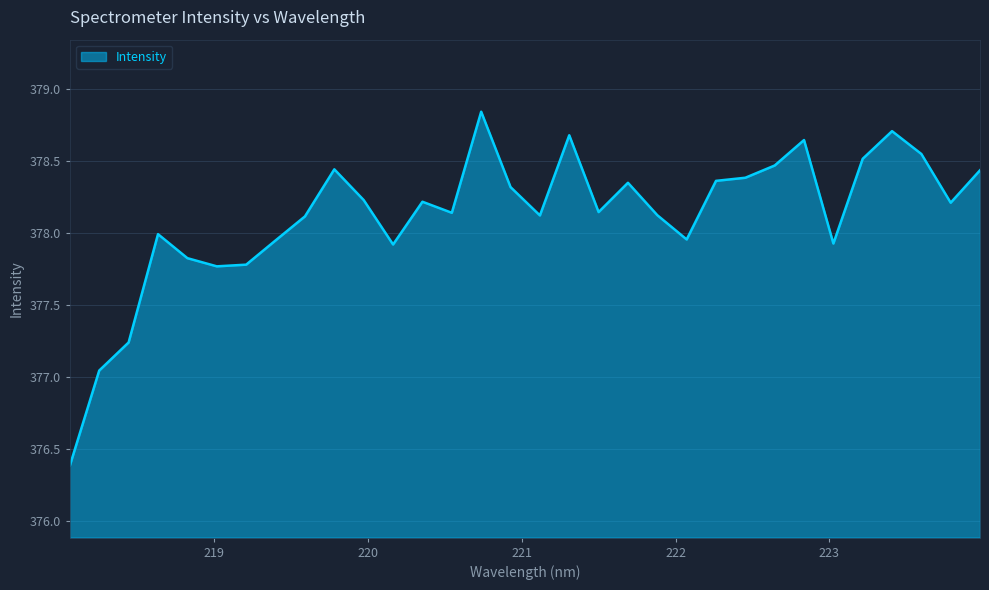

What is the minimum value shown in the chart?

376.4